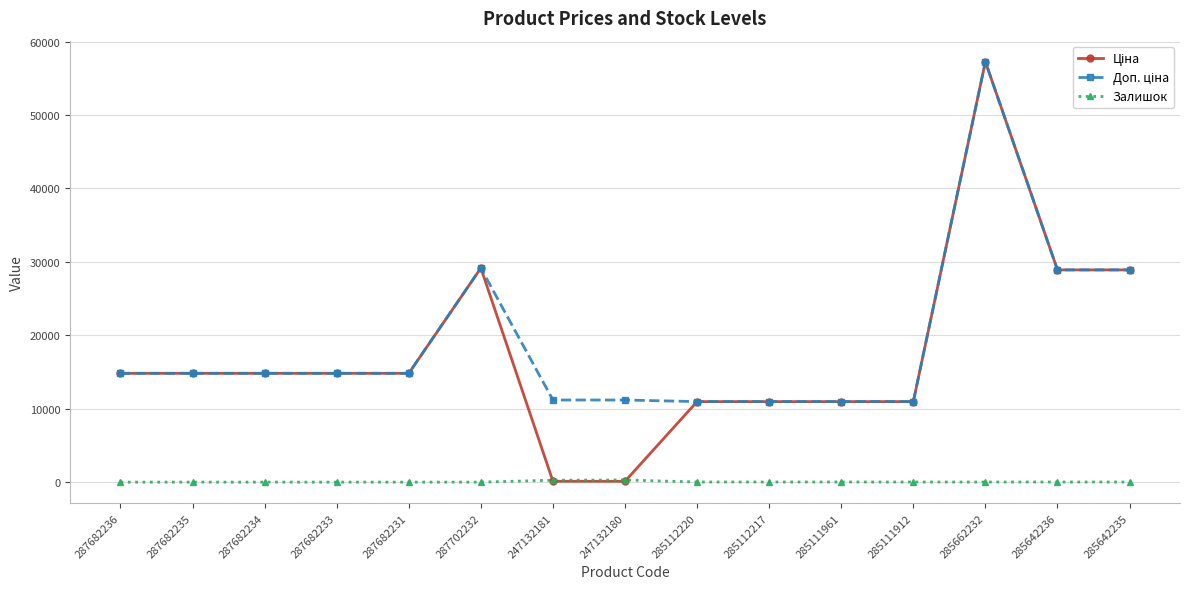

What is the difference between the highest and lowest values at 287682233?

14817.6